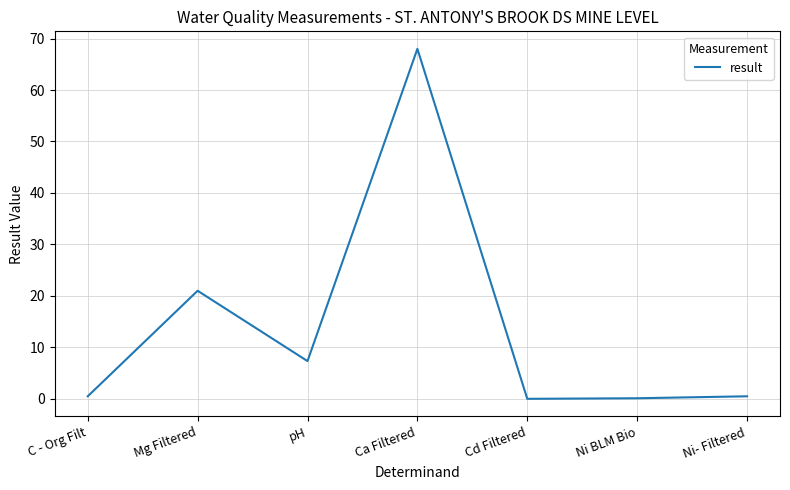

Does the chart have visible grid lines?

Yes